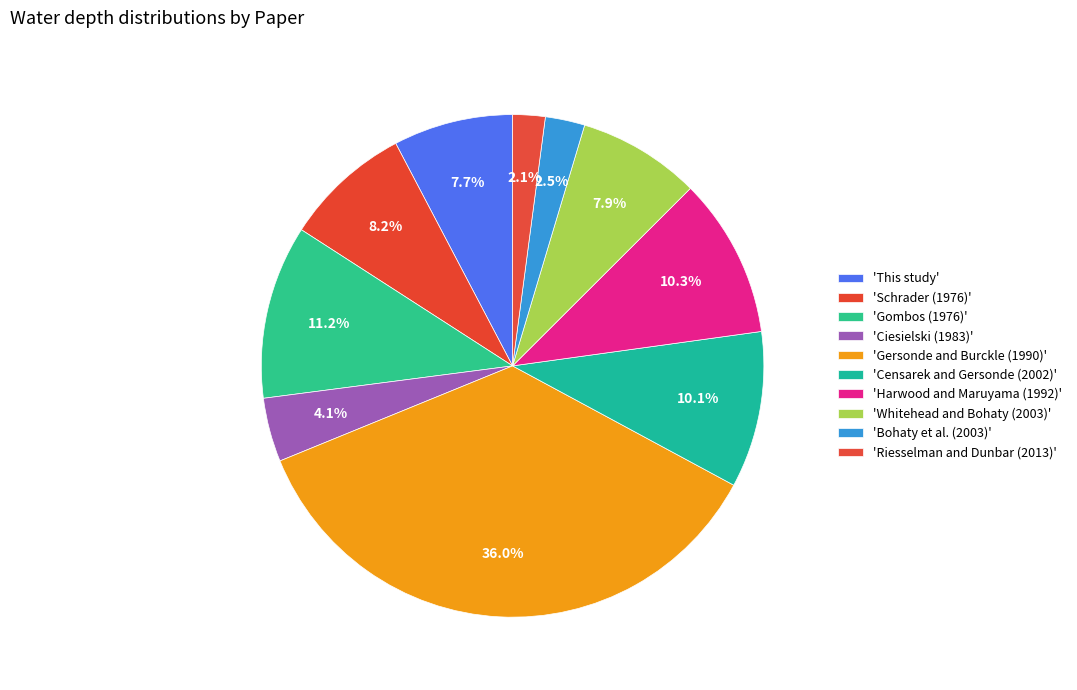

Rank the categories by value from lowest to highest.

Riesselman and Dunbar (2013), Bohaty et al. (2003), Ciesielski (1983), This study, Whitehead and Bohaty (2003), Schrader (1976), Censarek and Gersonde (2002), Harwood and Maruyama (1992), Gombos (1976), Gersonde and Burckle (1990)